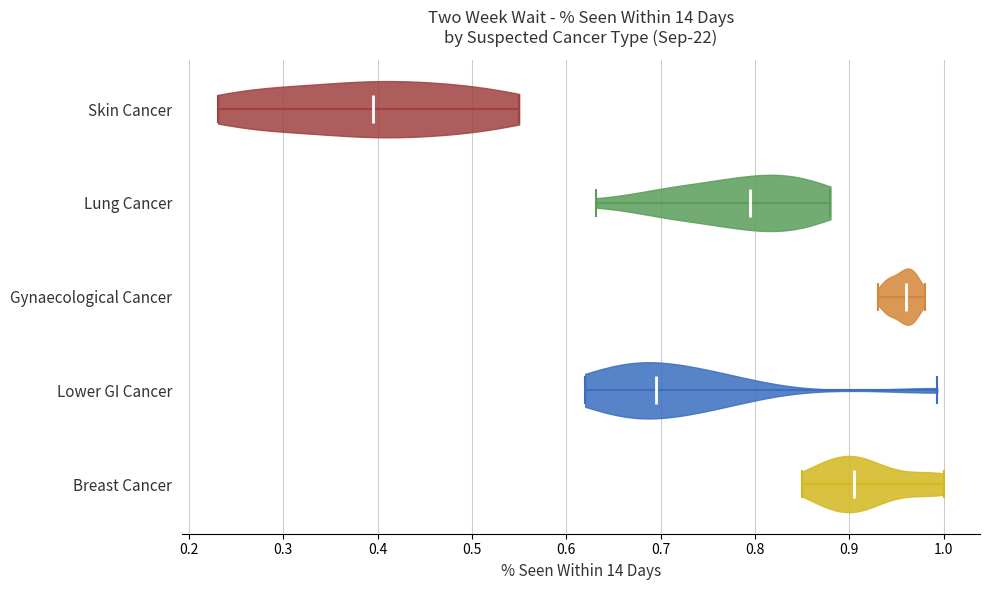

Which violin has the furthest to the left median line?

Skin Cancer